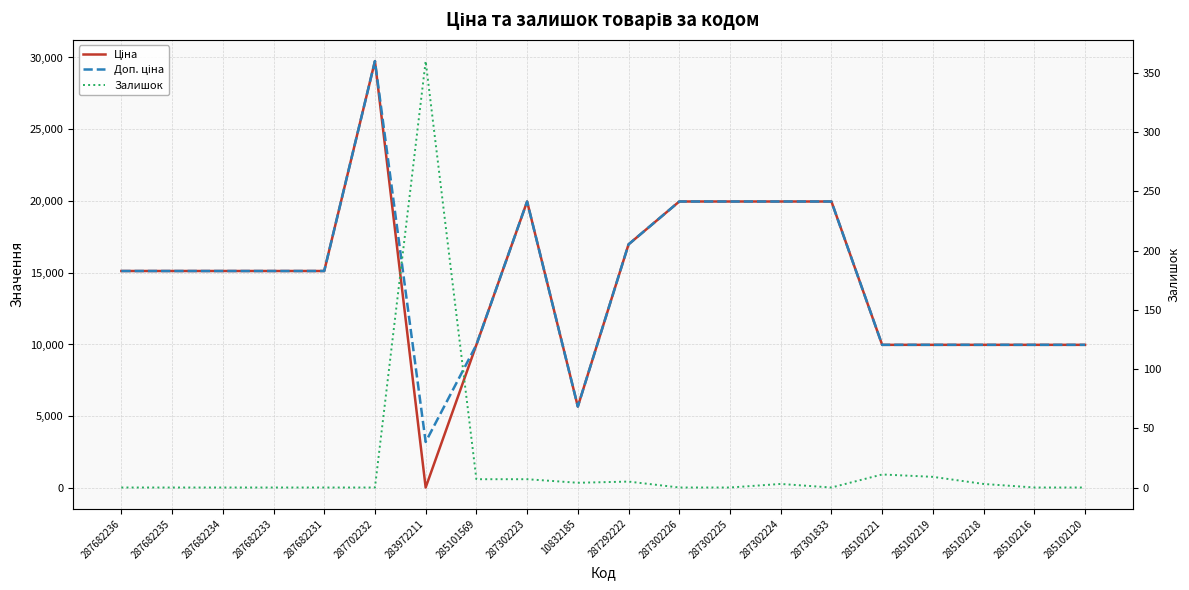

Is it true that Залишок equals 7.0 at 285101569?

True